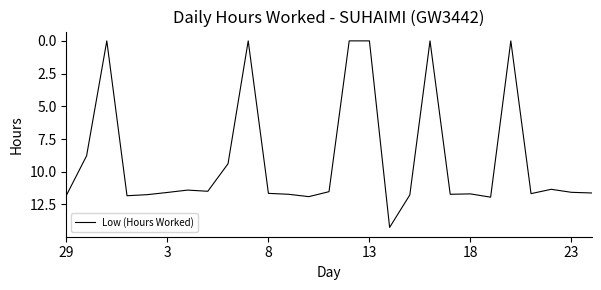

The value at 13 is 0.0. True or false?

True